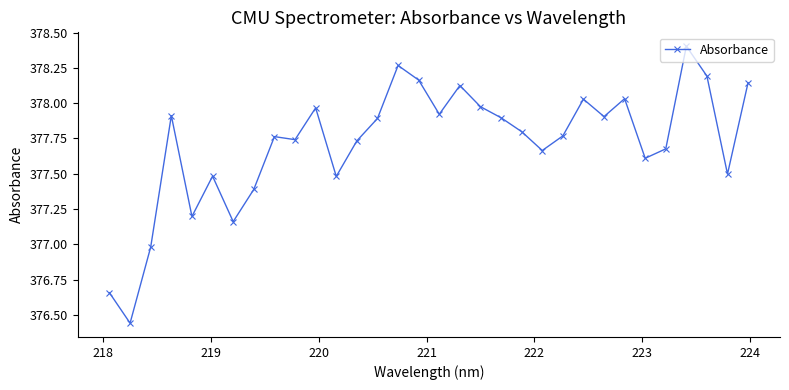

How many data points does each series have?

32